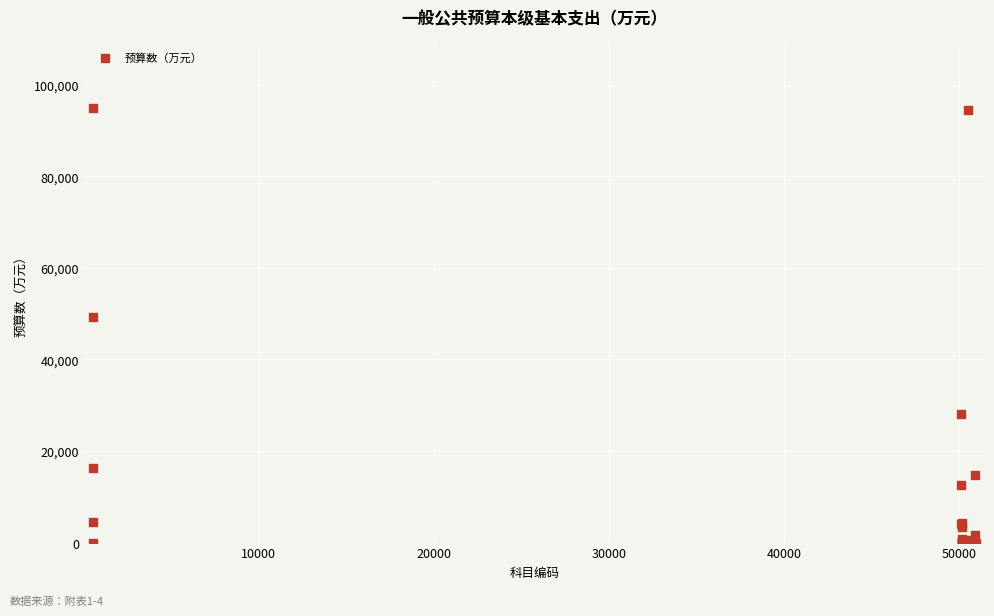

What Y value in the scatter plot is closest to 47493?

49190.6